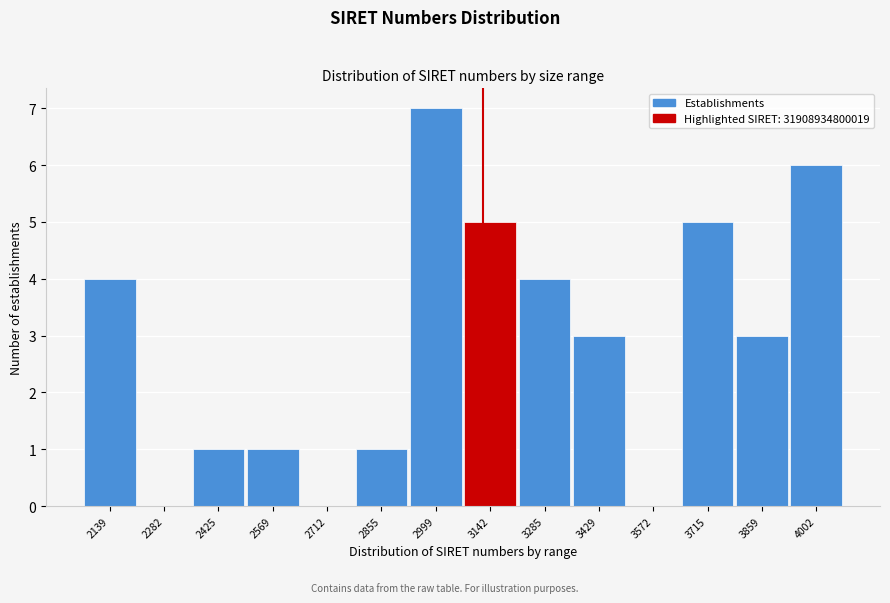

Reading left to right, extract all data points from this chart.

2139=4	2282=0	2425=1	2569=1	2712=0	2855=1	2999=7	3142=5	3285=4	3429=3	3572=0	3715=5	3859=3	4002=6